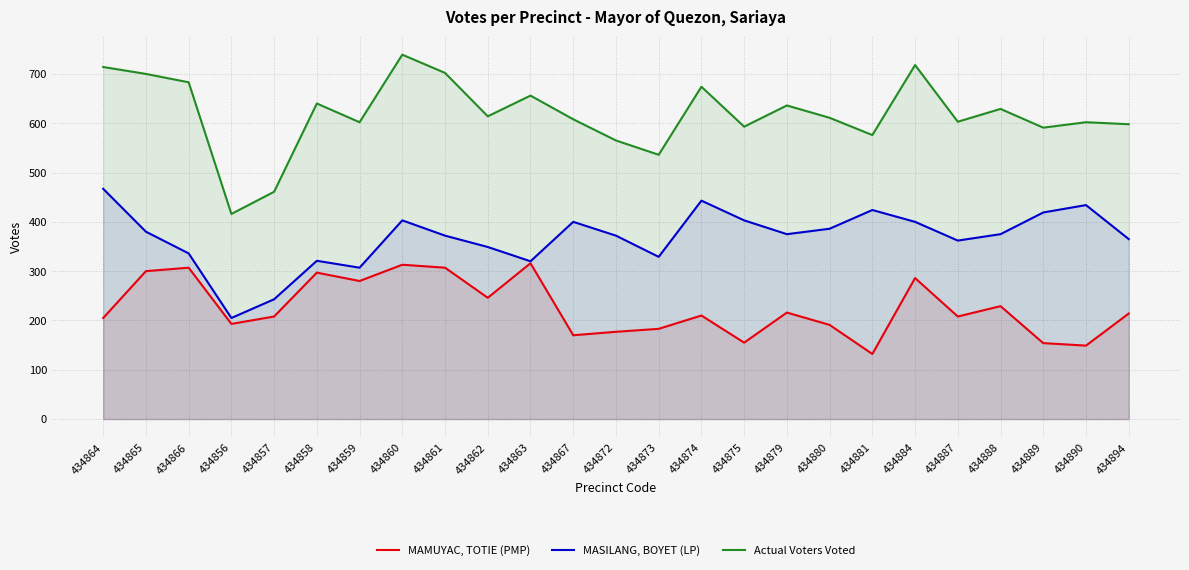

What is the minimum value shown in the chart?

132